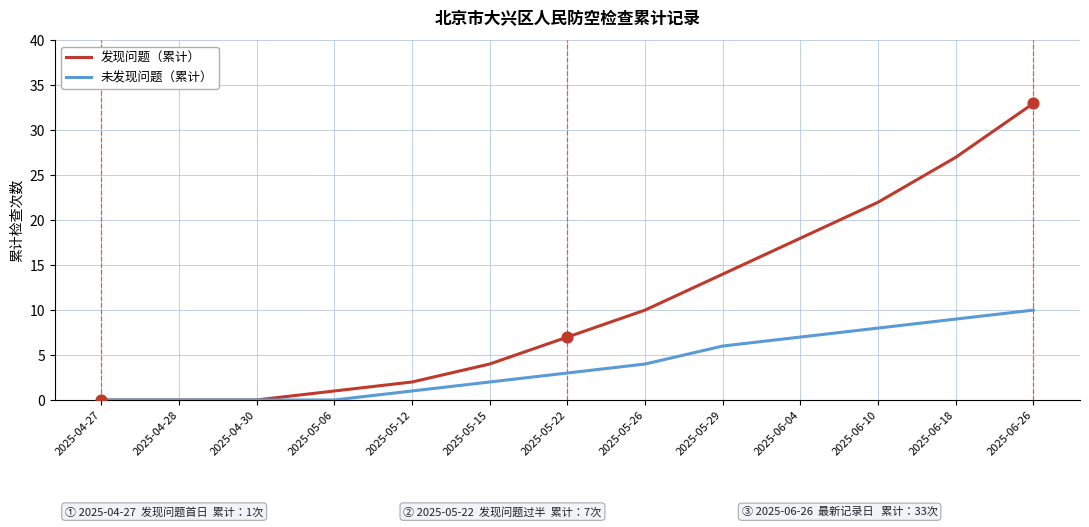

What is the total value across all series at 2025-05-29?

20